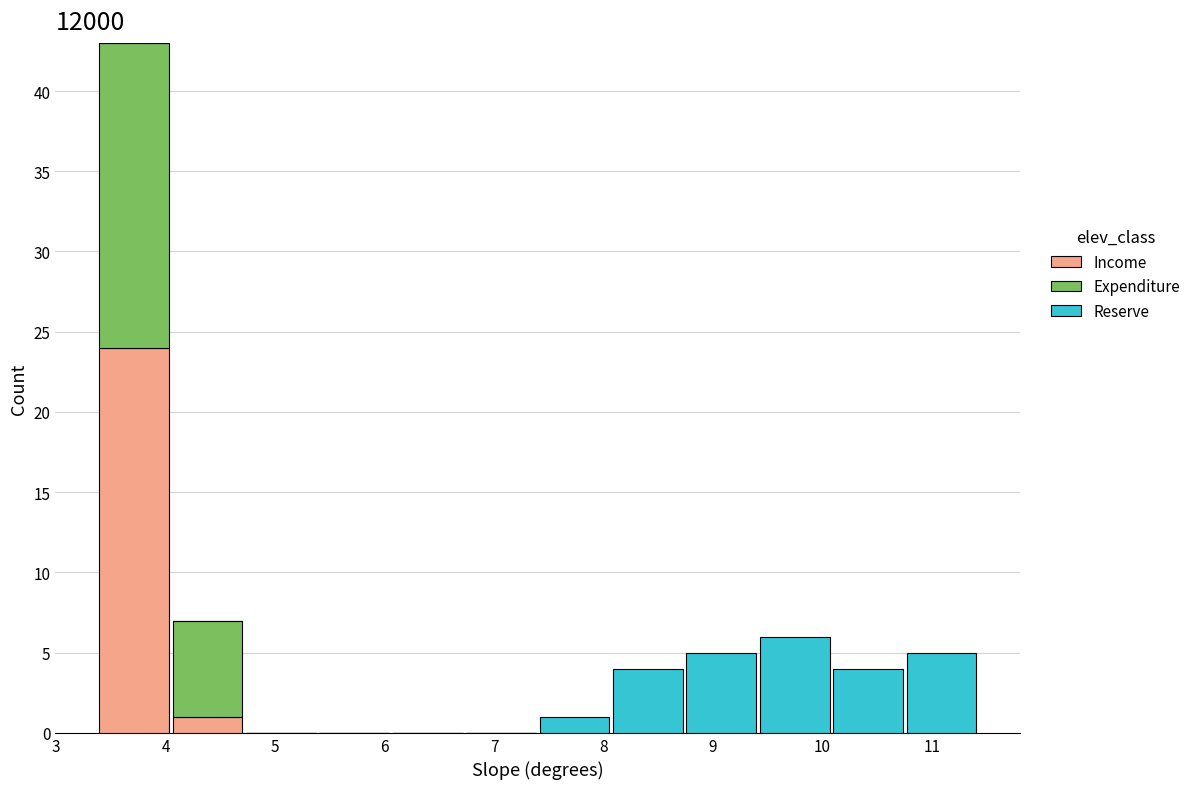

Reading left to right, transcribe this chart: for each stacked bar, give the range it covers on the x-axis and its total height. Neither the bar edges nor the heights are printed on the chart, so give them approximately, as read against the axes.

3.4 to 4.0: 43
4.0 to 4.7: 7
4.7 to 5.4: 0
5.4 to 6.1: 0
6.1 to 6.7: 0
6.7 to 7.4: 0
7.4 to 8.1: 1
8.1 to 8.7: 4
8.7 to 9.4: 5
9.4 to 10.1: 6
10.1 to 10.8: 4
10.8 to 11.4: 5